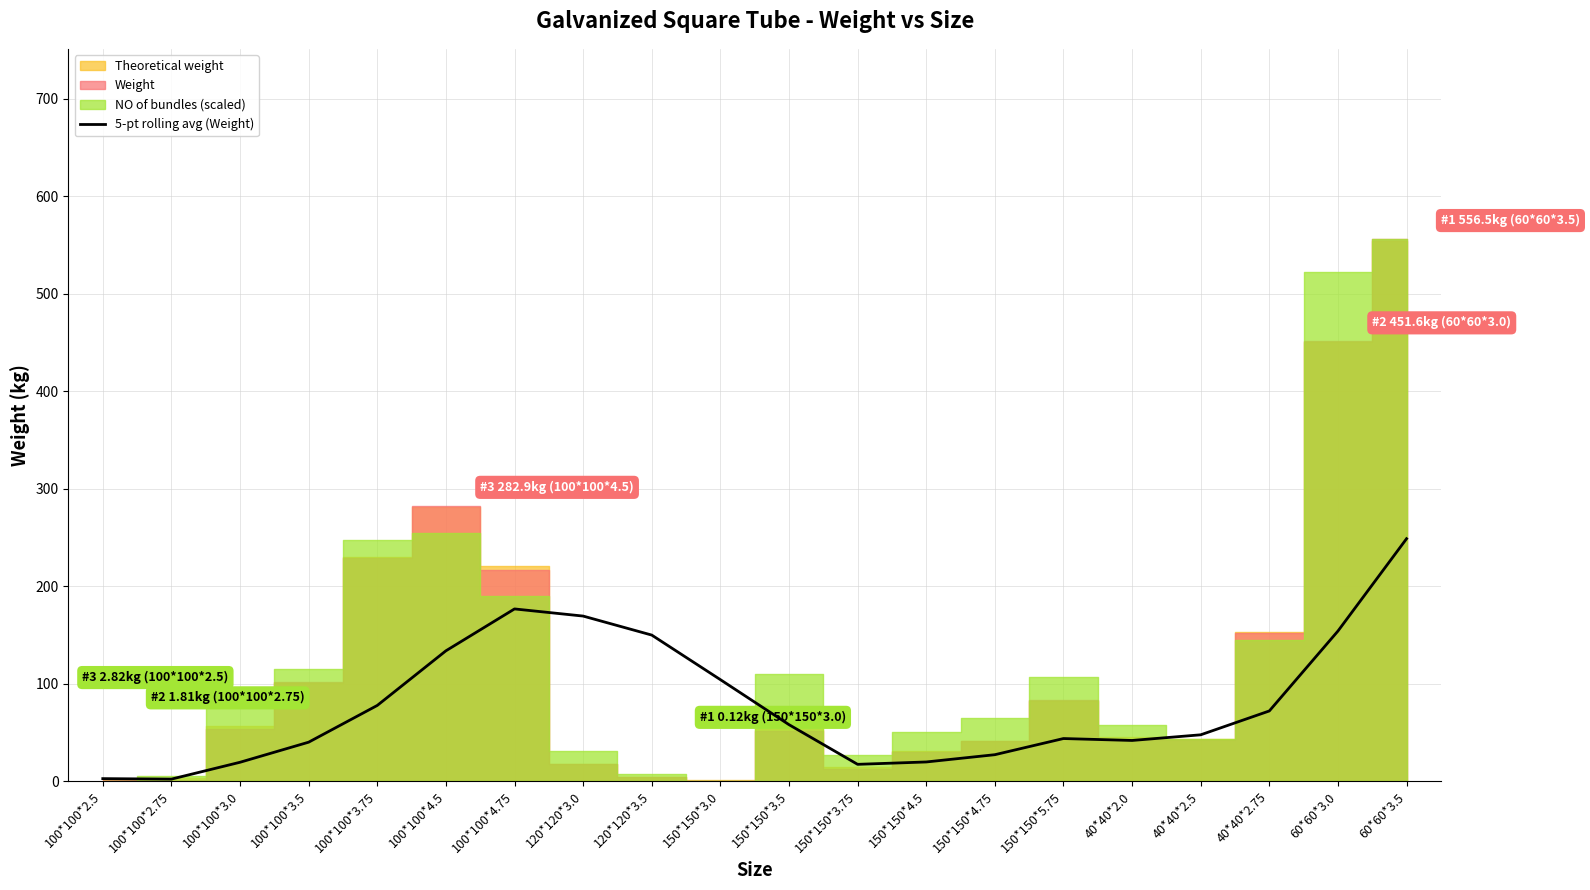

Count the number of values greater than 58.

10